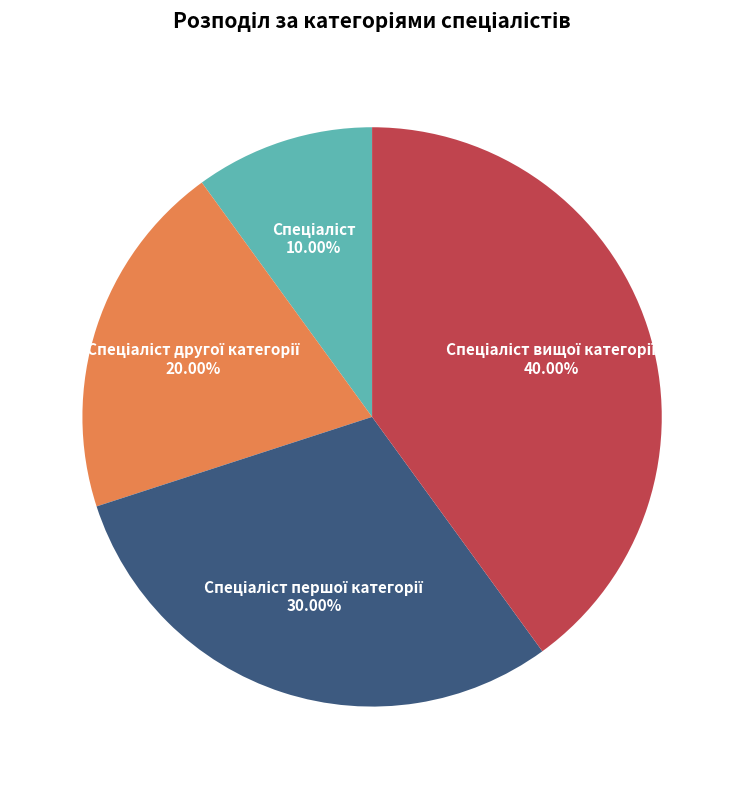

Is there any slice that represents more than half of the pie?

No